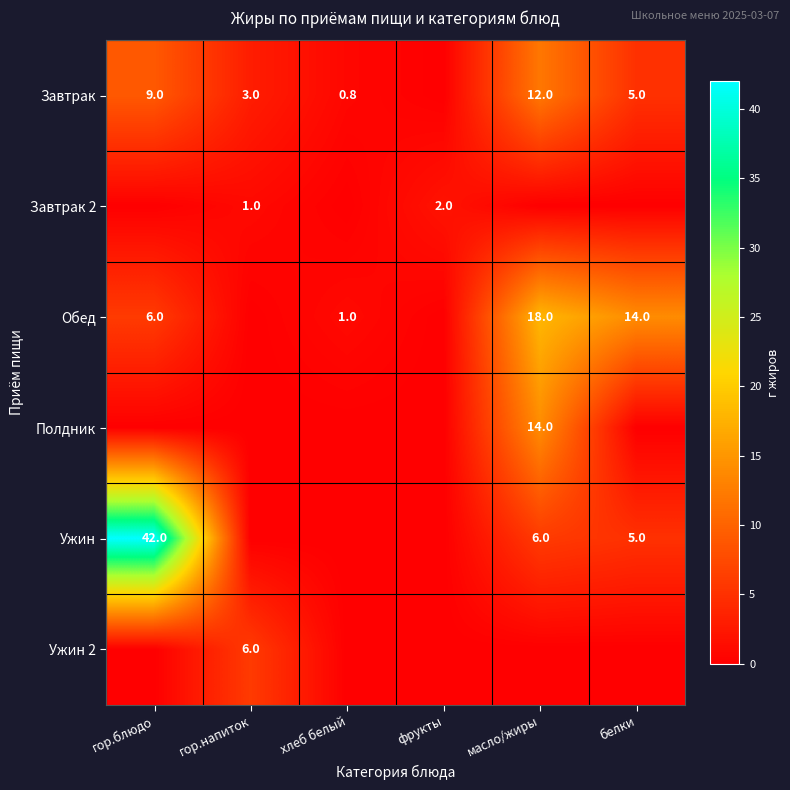

True or false: Ужин has a value of 57.9 at гор.блюдо.

False